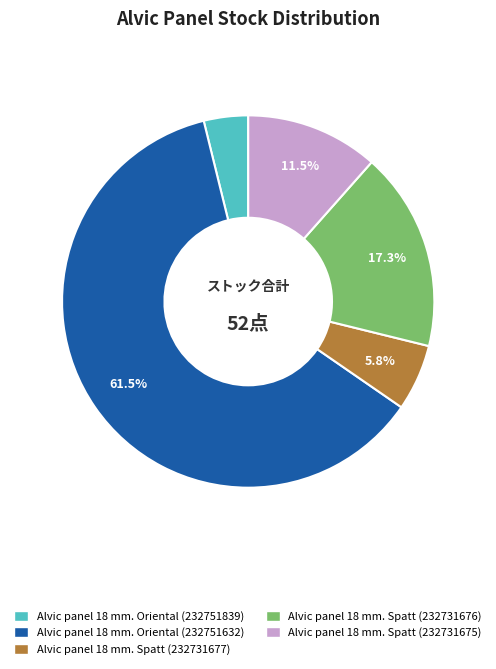

To the nearest percent, what is the average slice percentage?

20%